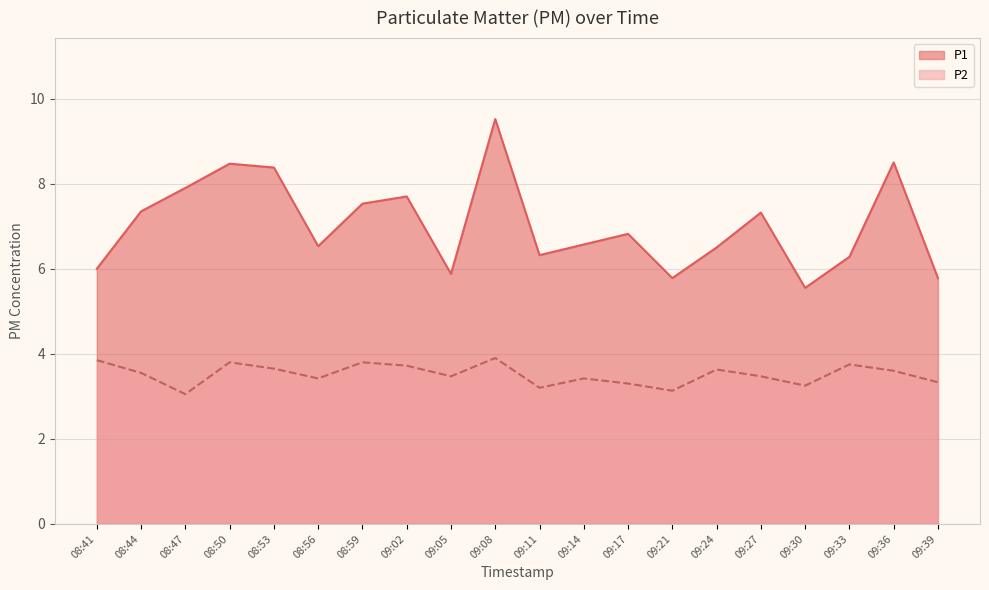

Where does the P1 series first go above 6?

08:44